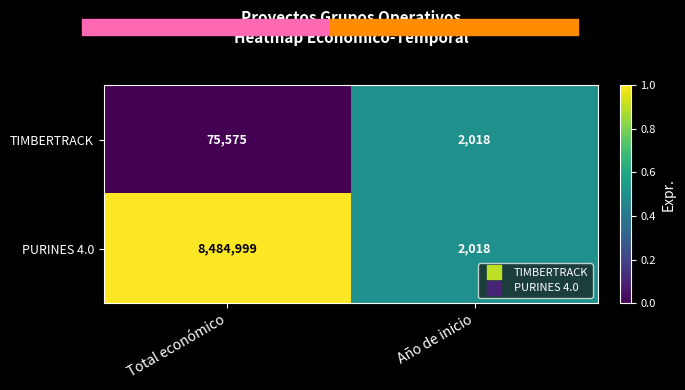

What is the greatest value displayed?

8484999